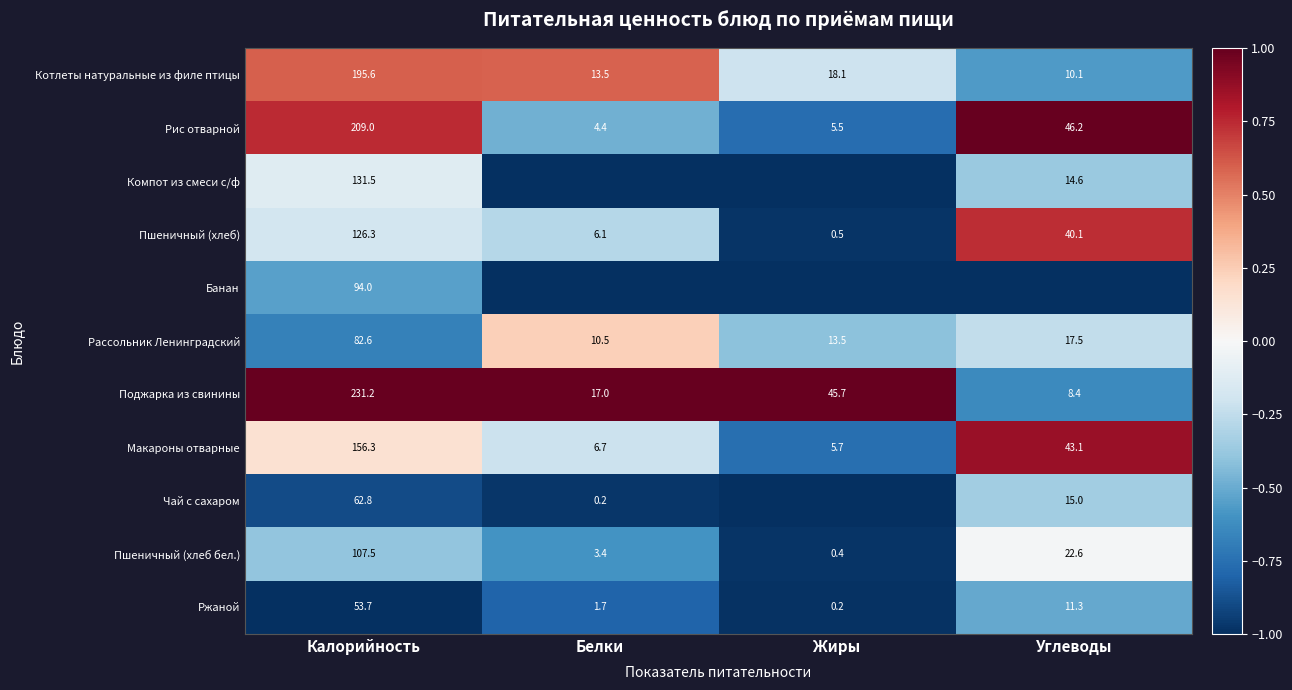

What is the total value across all series at Углеводы?

-1.1